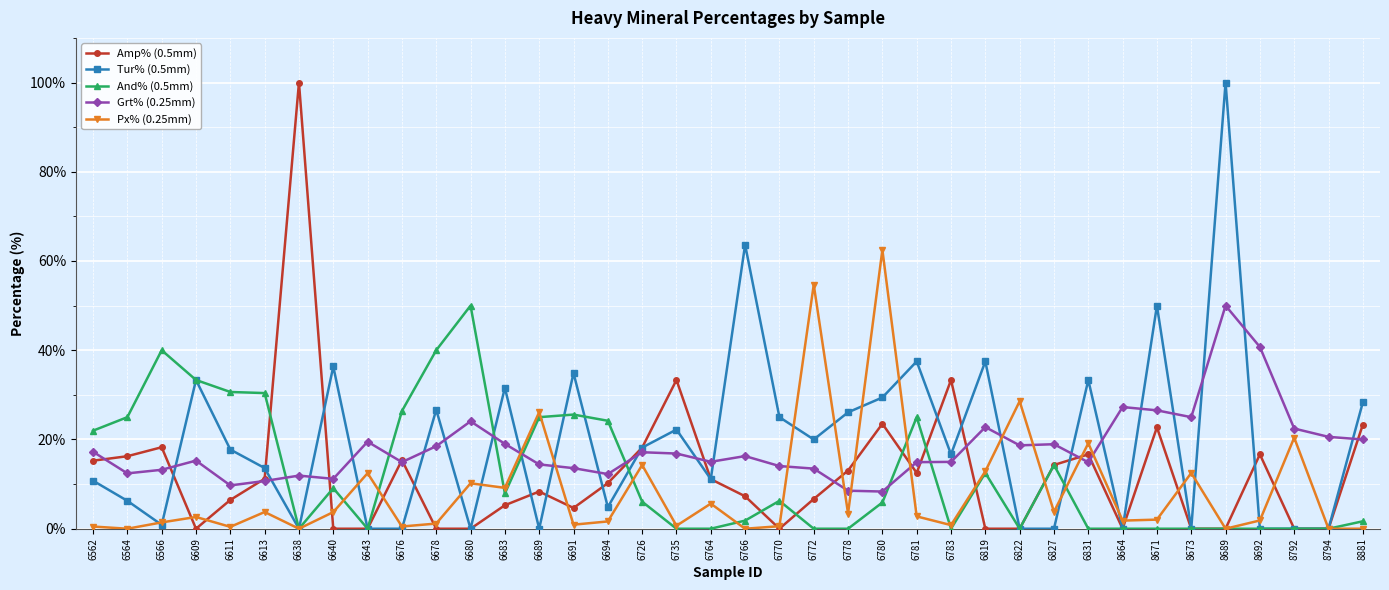

True or false: Tur% (0.5mm) has a value of -47.1 at 8792.

False